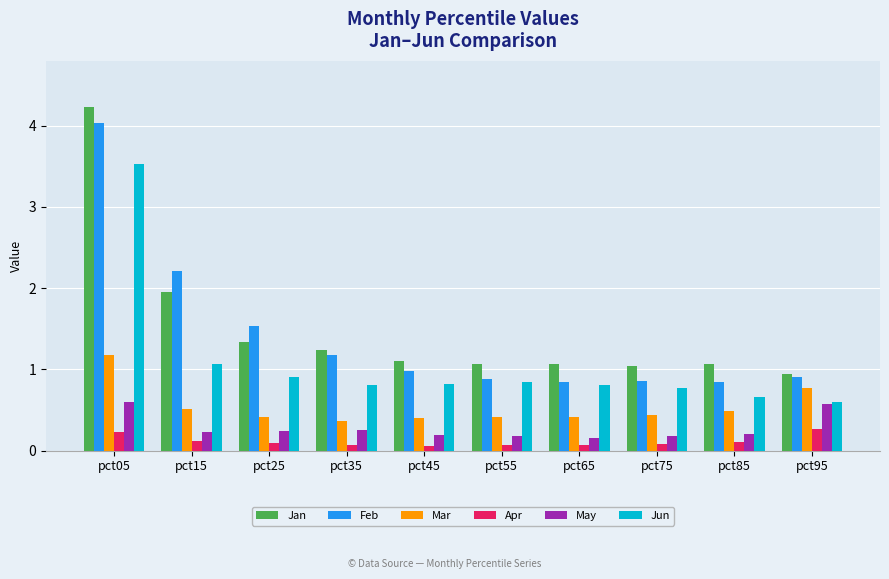

How many groups of bars are there?

10